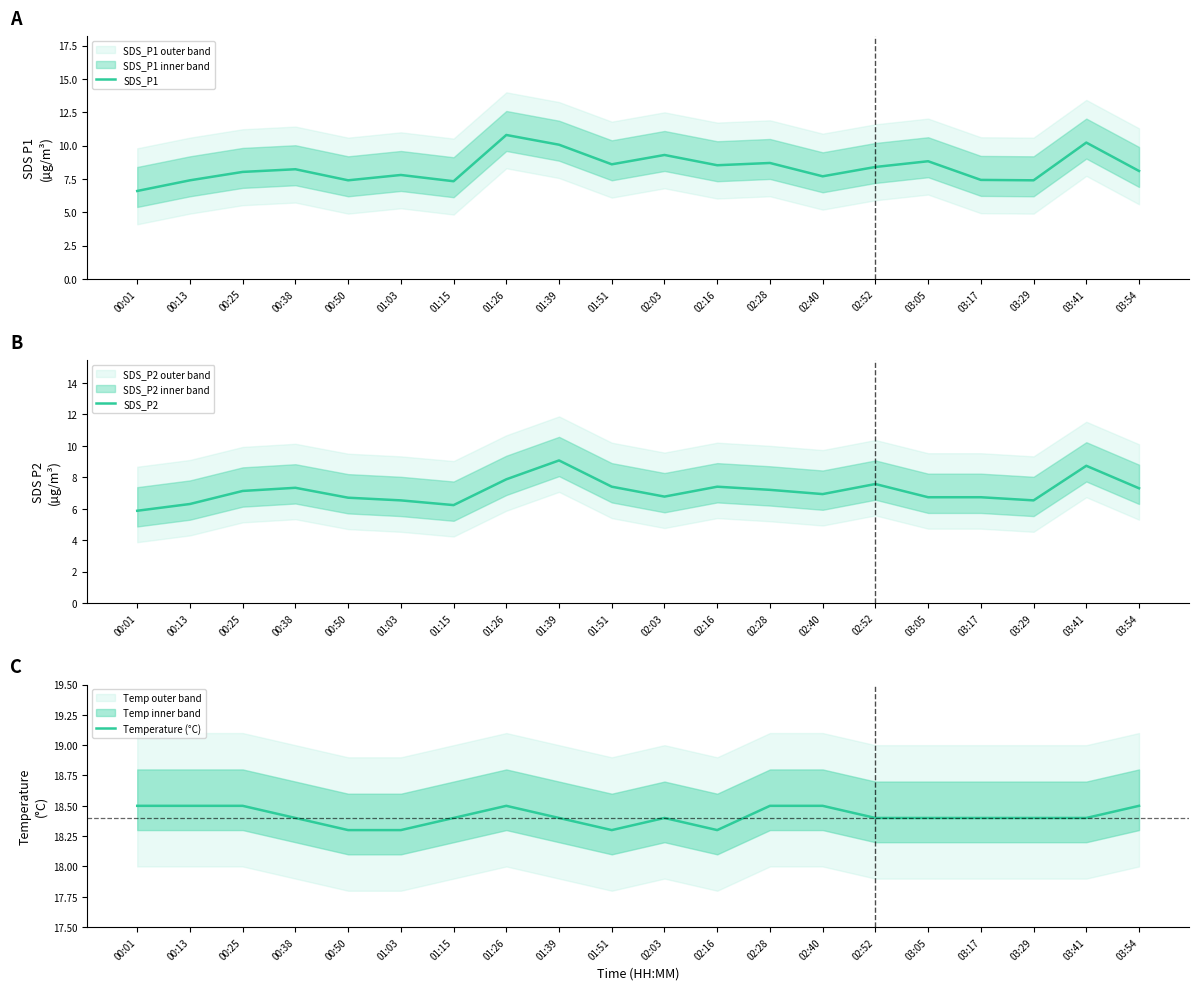

Which series has the largest range (max minus min)?

SDS_P1